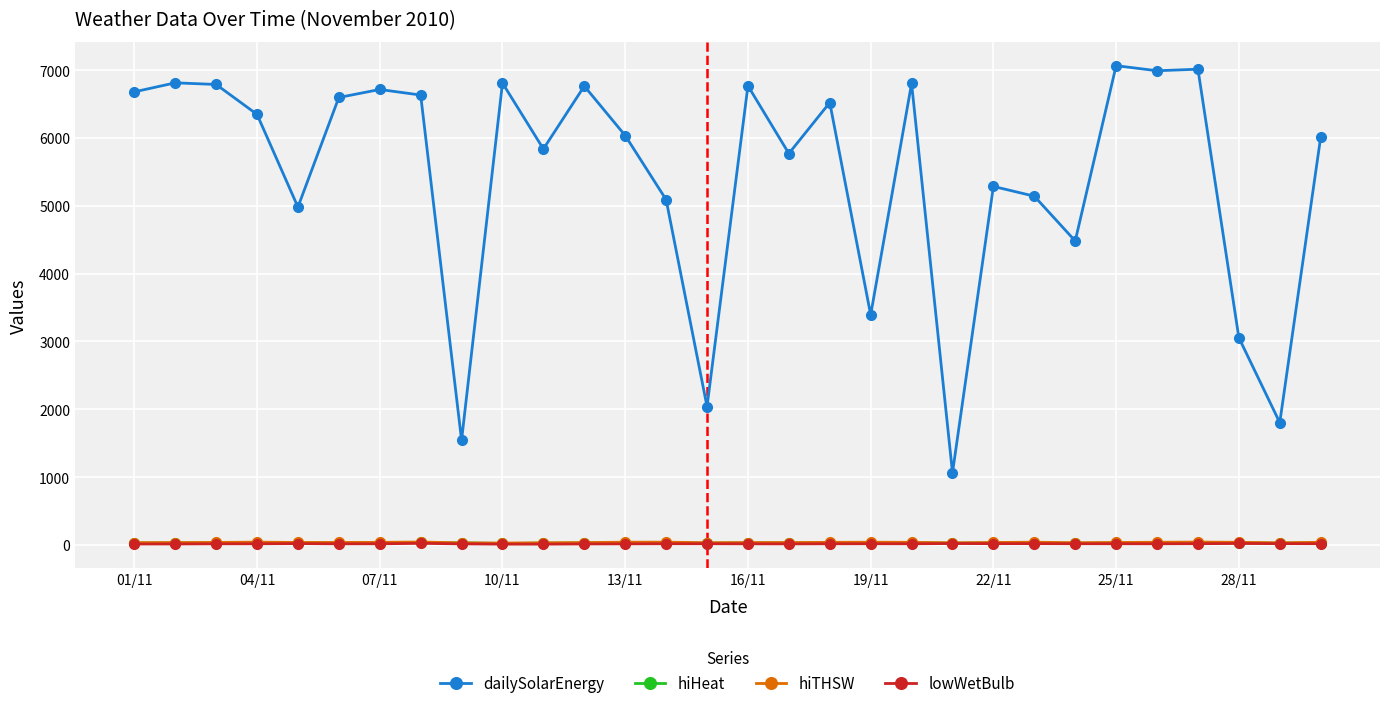

True or false: hiTHSW has more than 1 interior local peaks.

True